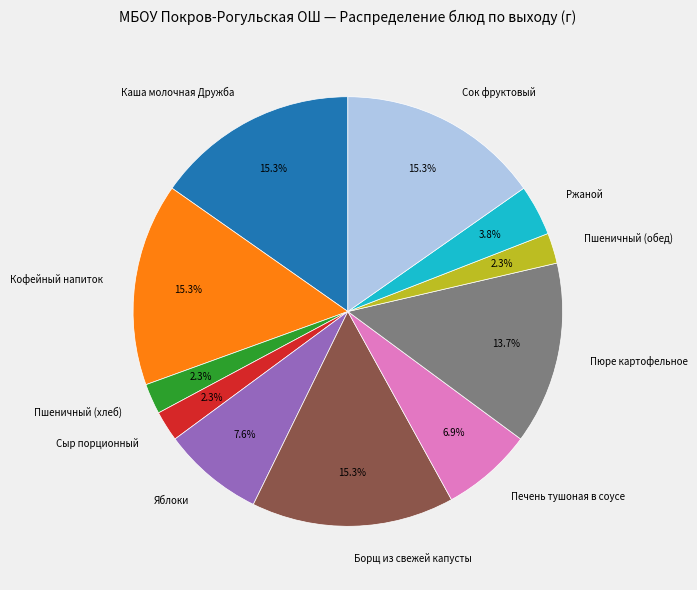

How many slices are in this pie chart?

11